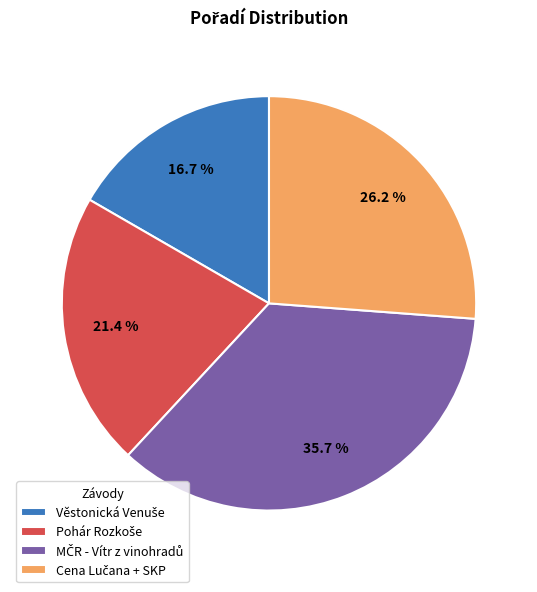

Is there a majority slice in this chart?

No